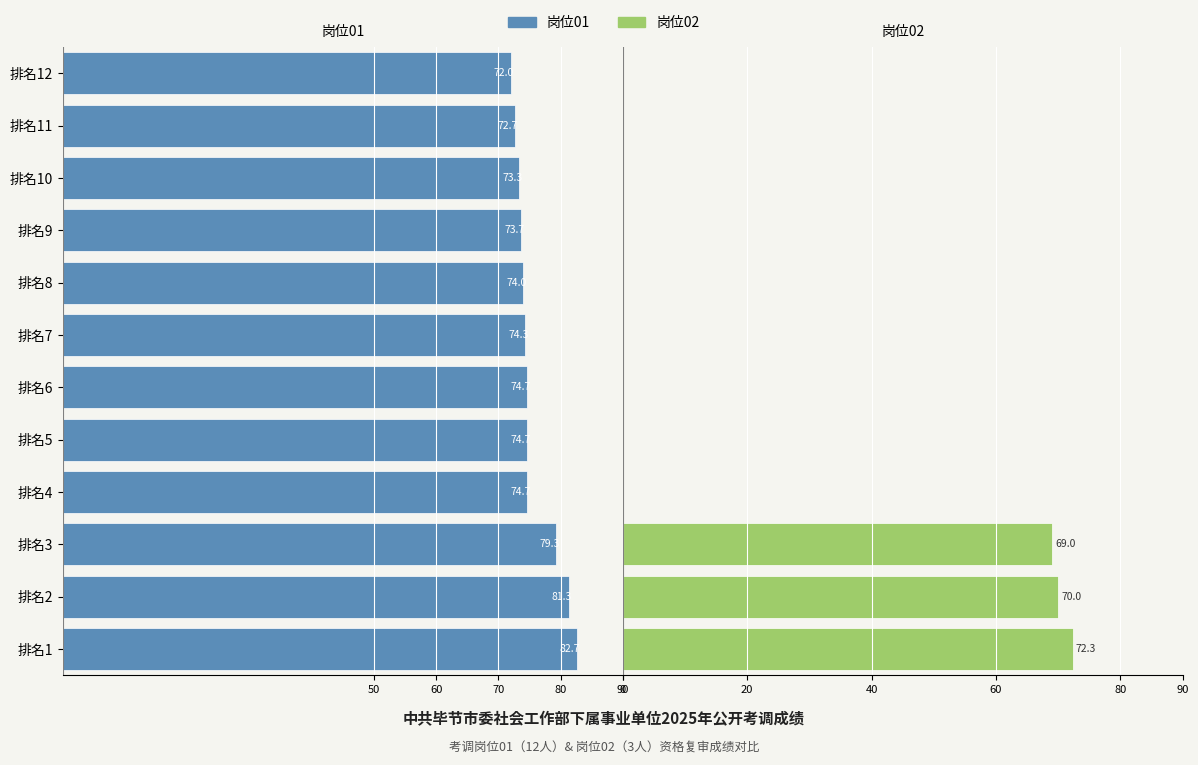

What is the difference between the 序号 values at 12 and 4?

8.0